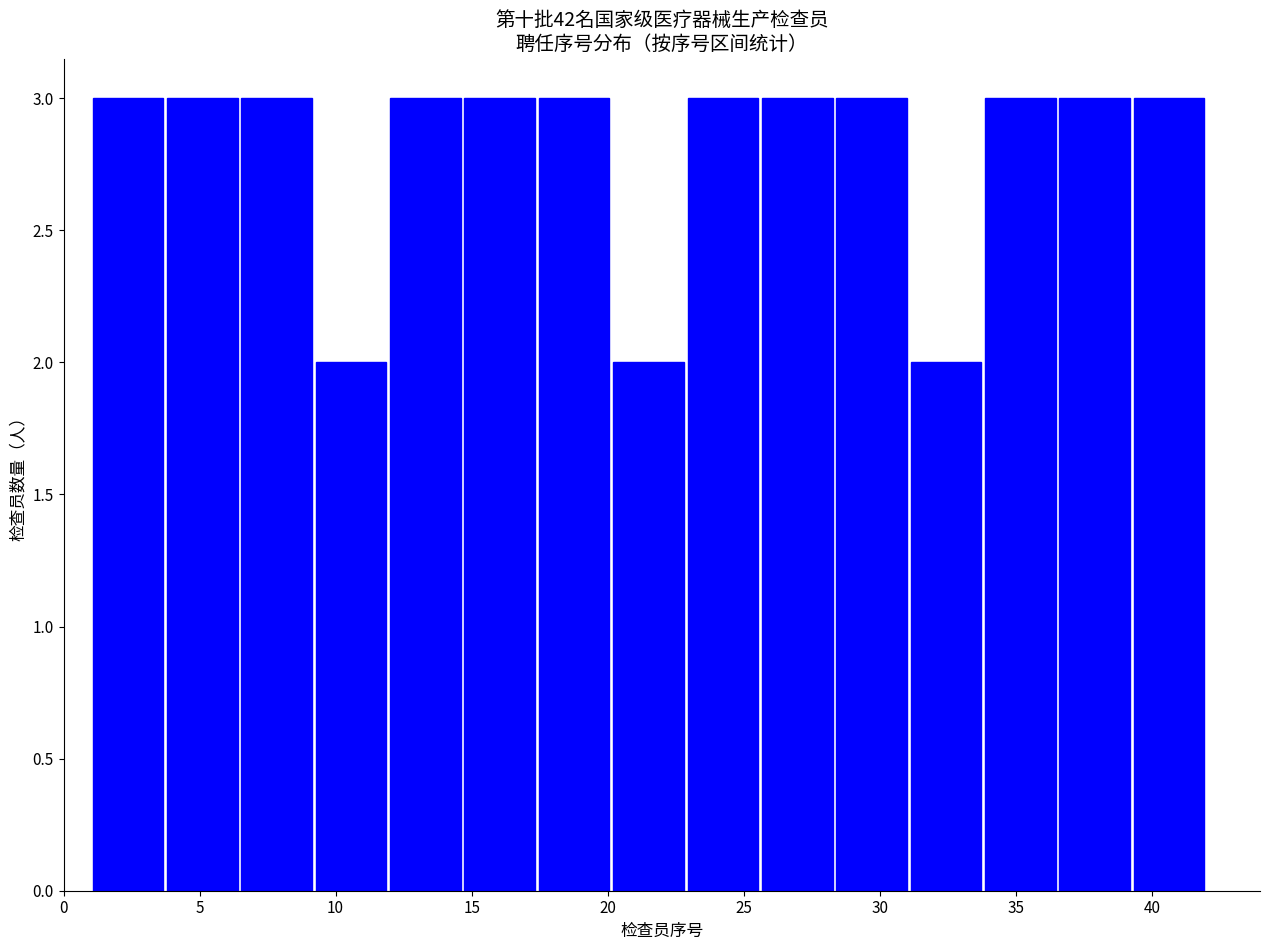

Reading left to right, list every bar in this chart as the range it spans on the x-axis followed by its height. Neither the bar edges nor the heights are printed on the chart, so give them approximately, as read against the axes.

1.0 to 3.5: 3
3.5 to 6.5: 3
6.5 to 9.0: 3
9.0 to 12.0: 2
12.0 to 14.5: 3
14.5 to 17.5: 3
17.5 to 20.0: 3
20.0 to 23.0: 2
23.0 to 25.5: 3
25.5 to 28.5: 3
28.5 to 31.0: 3
31.0 to 34.0: 2
34.0 to 36.5: 3
36.5 to 39.5: 3
39.5 to 42.0: 3